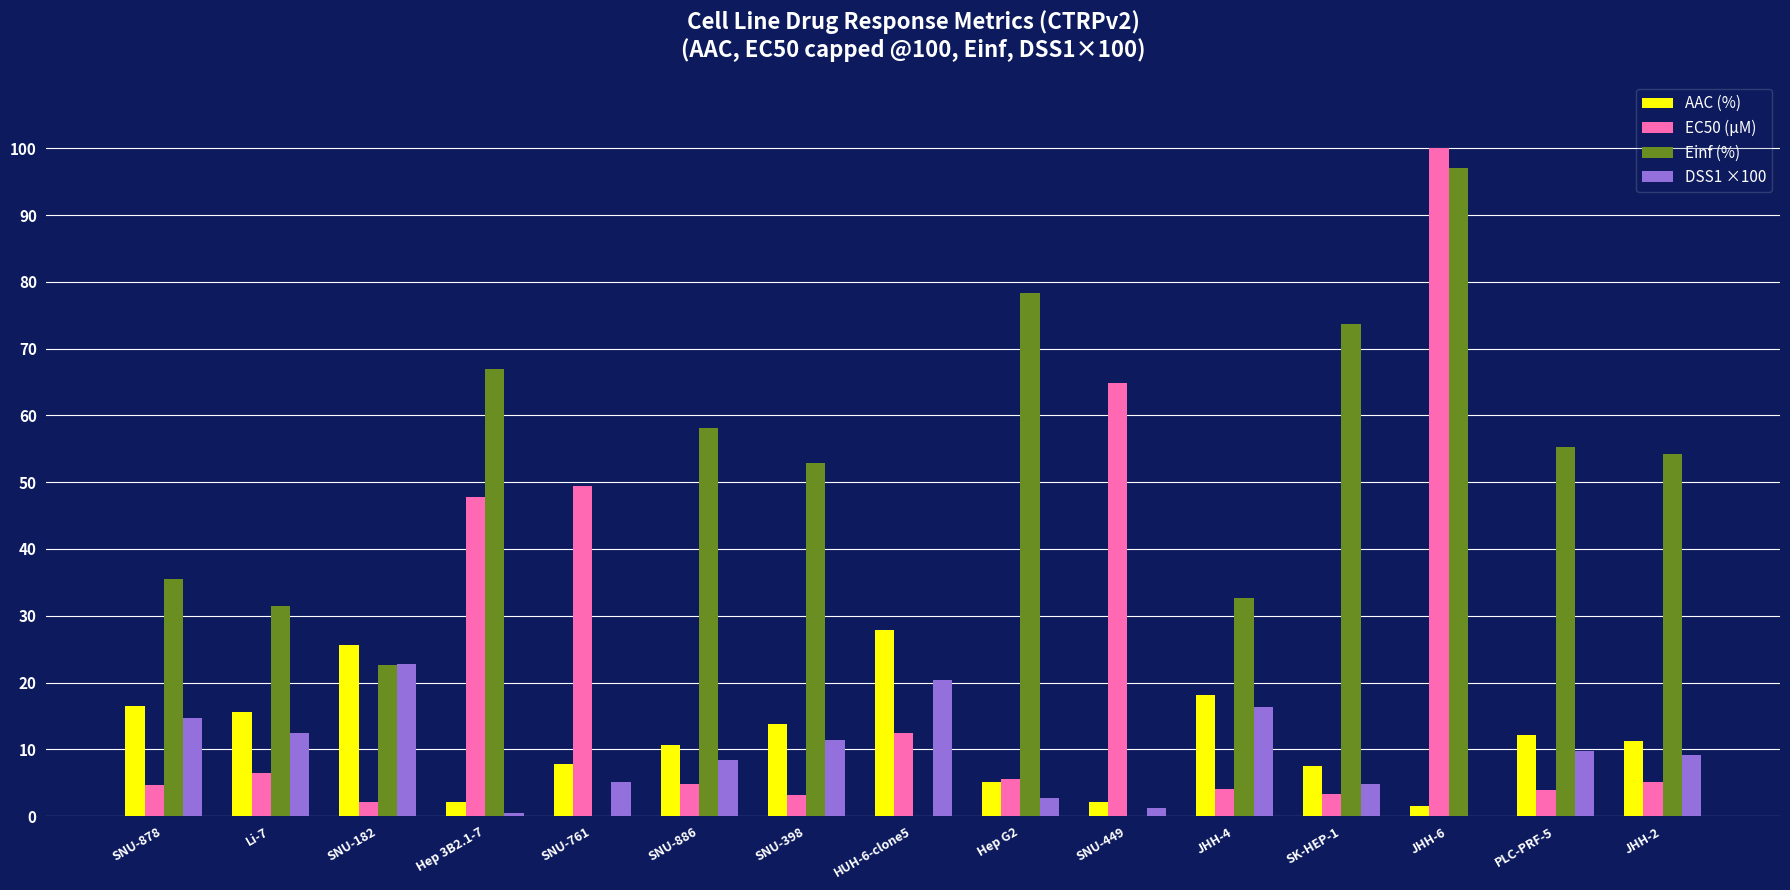

Is it true that AAC (%) equals 15.5 at Li-7?

True